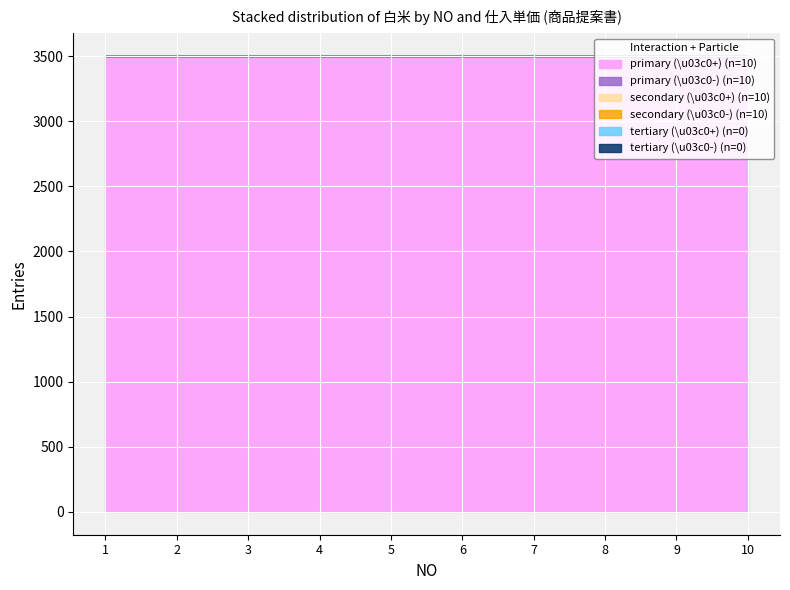

What is the spread (max minus min) of values at 1?

3500